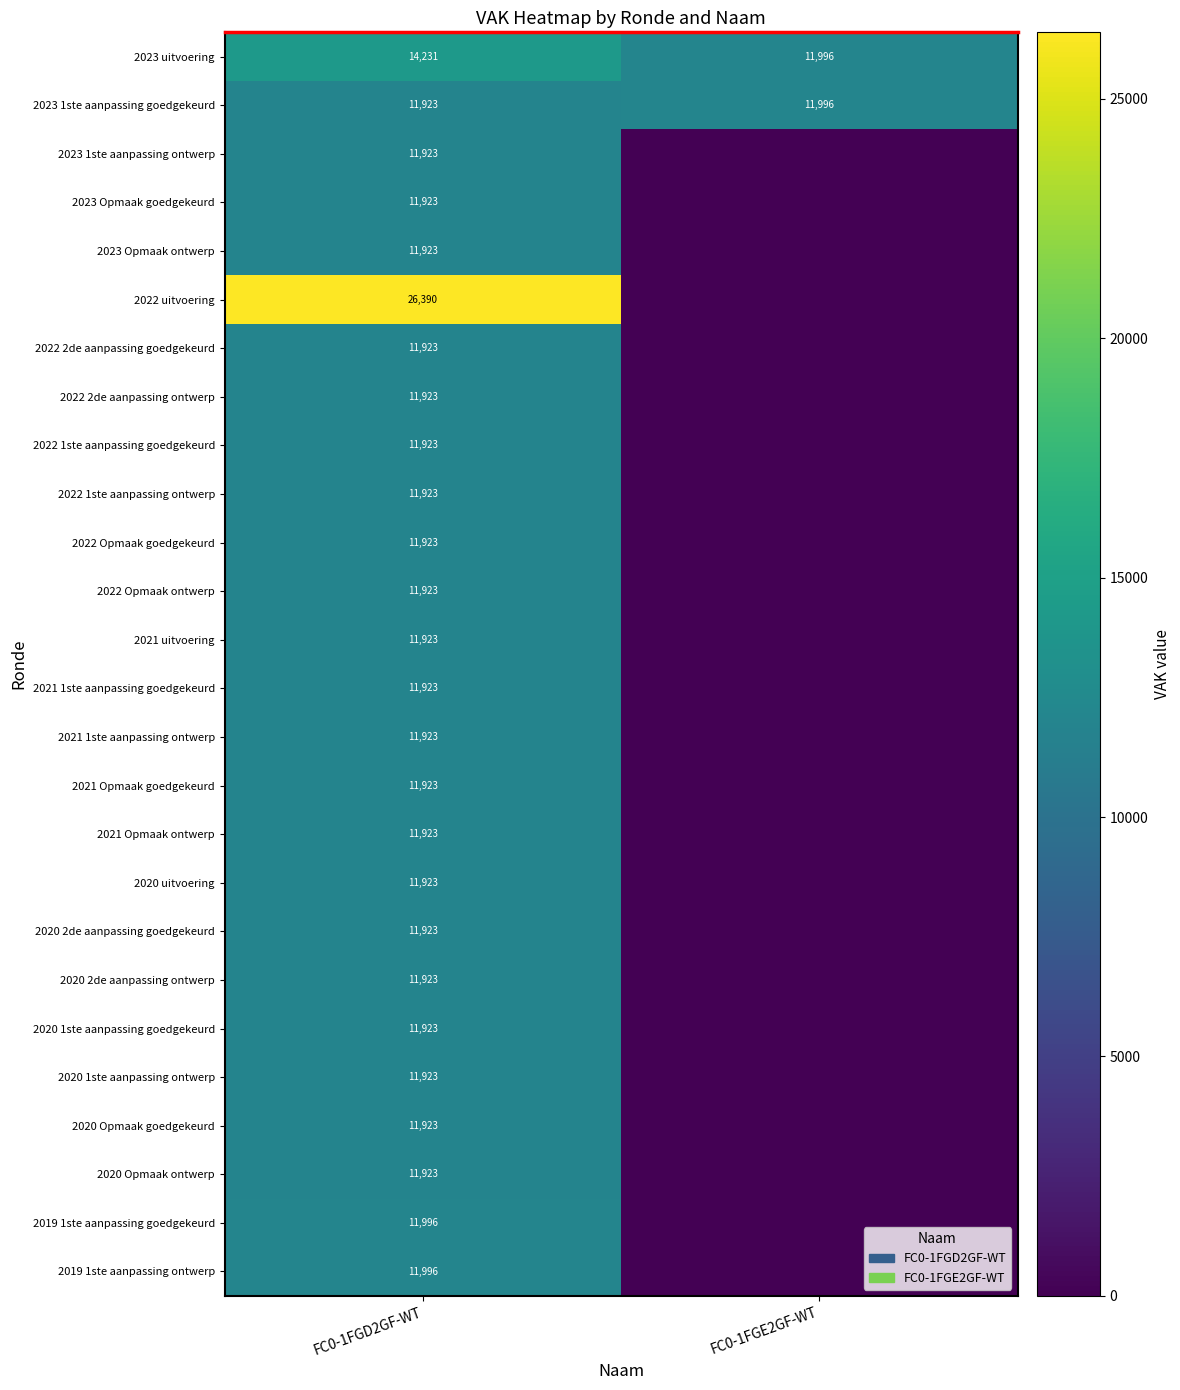

Is it true that 2023 uitvoering equals 8185 at FC0-1FGE2GF-WT?

False